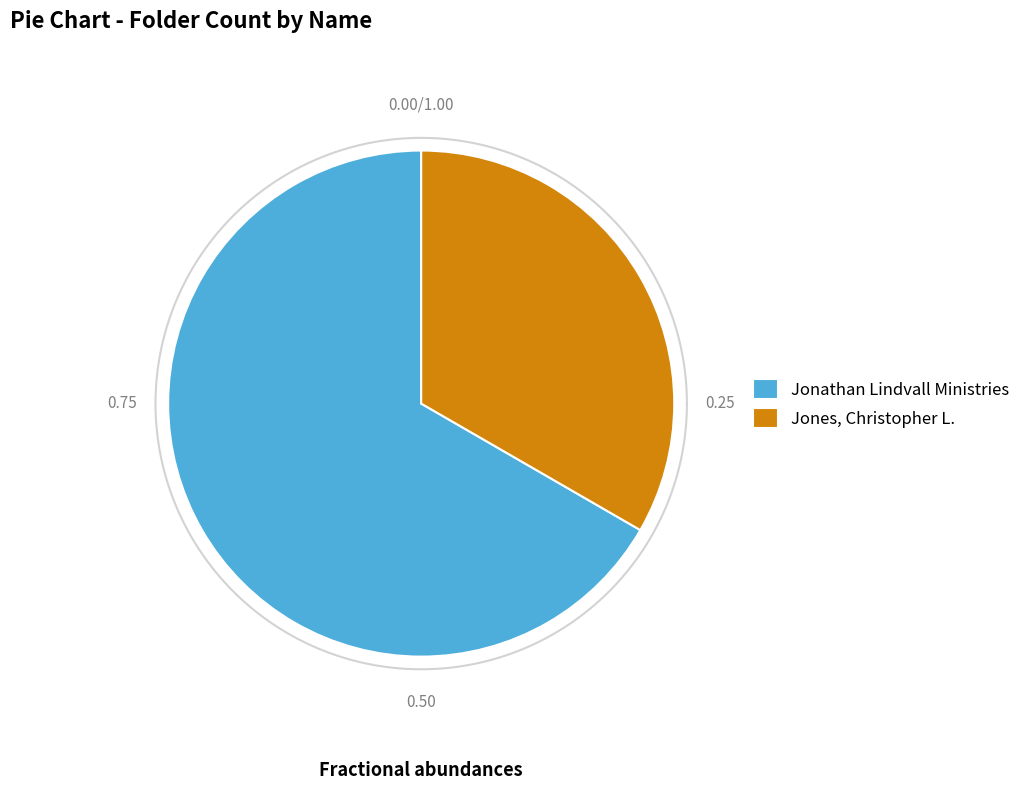

How many slices are in this pie chart?

2